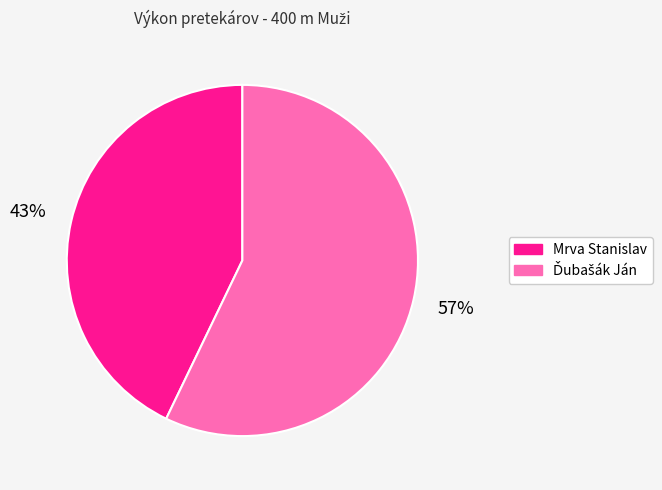

Is there any slice that represents more than half of the pie?

Yes